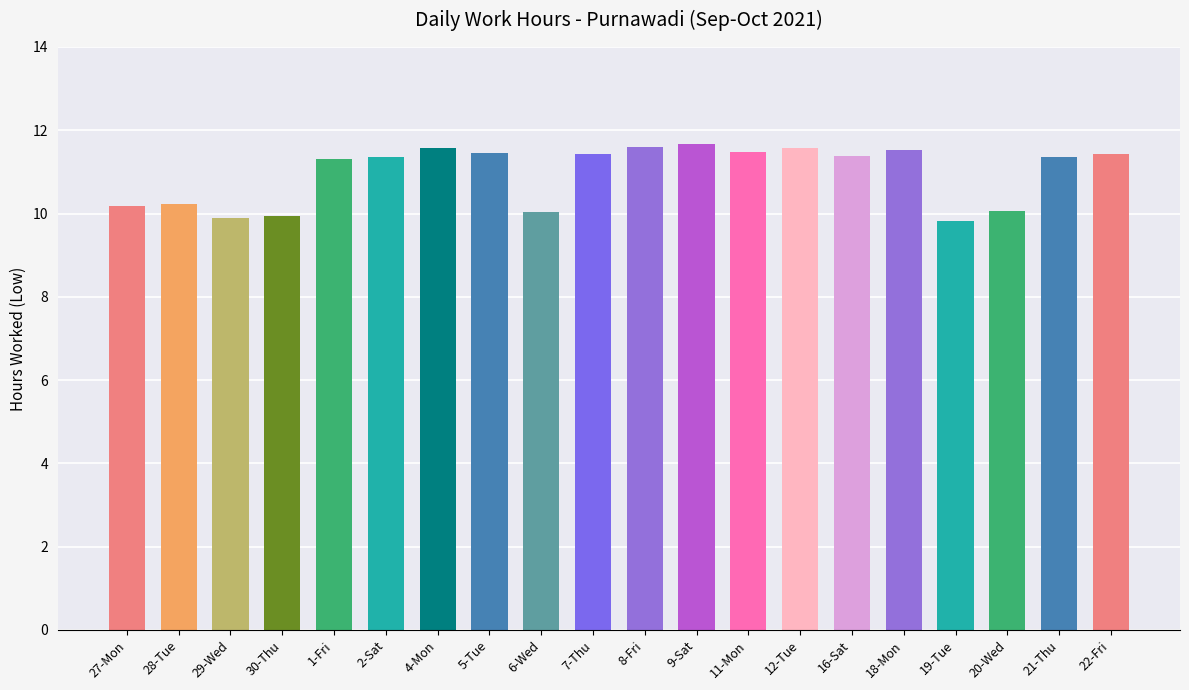

The chart shows a value of 14.9 at 6-Wed. True or false?

False